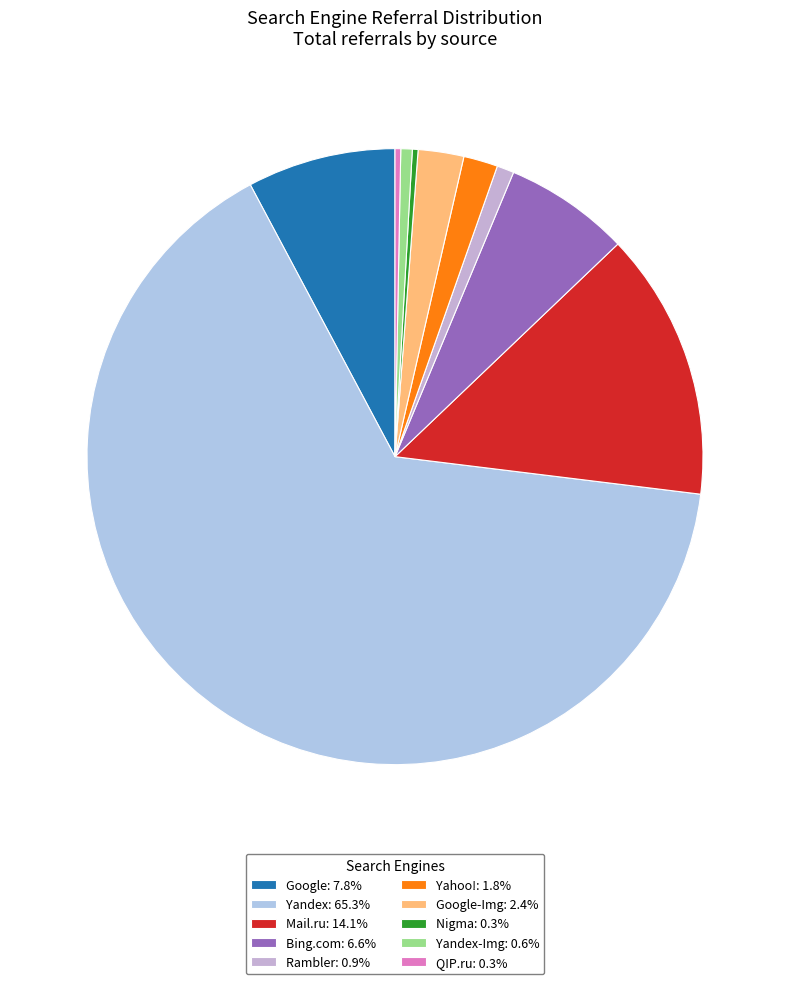

Which slice is the smallest?

Nigma